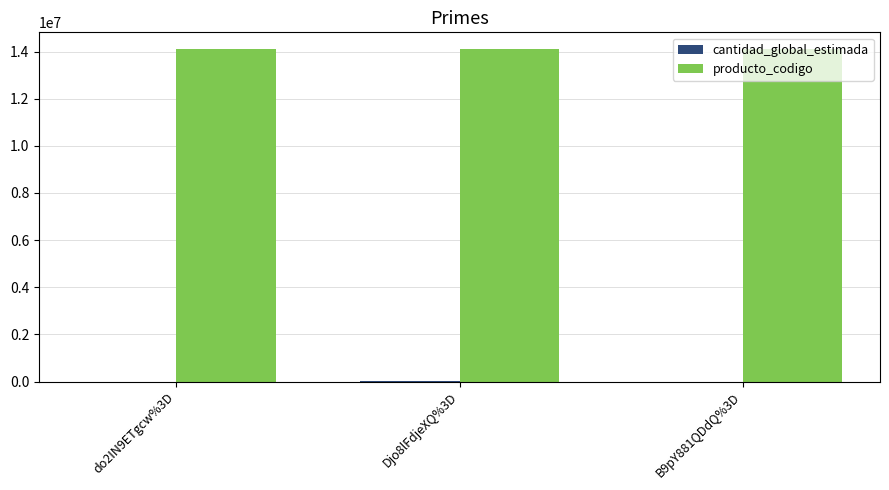

What is the maximum value shown in the chart?

14111507